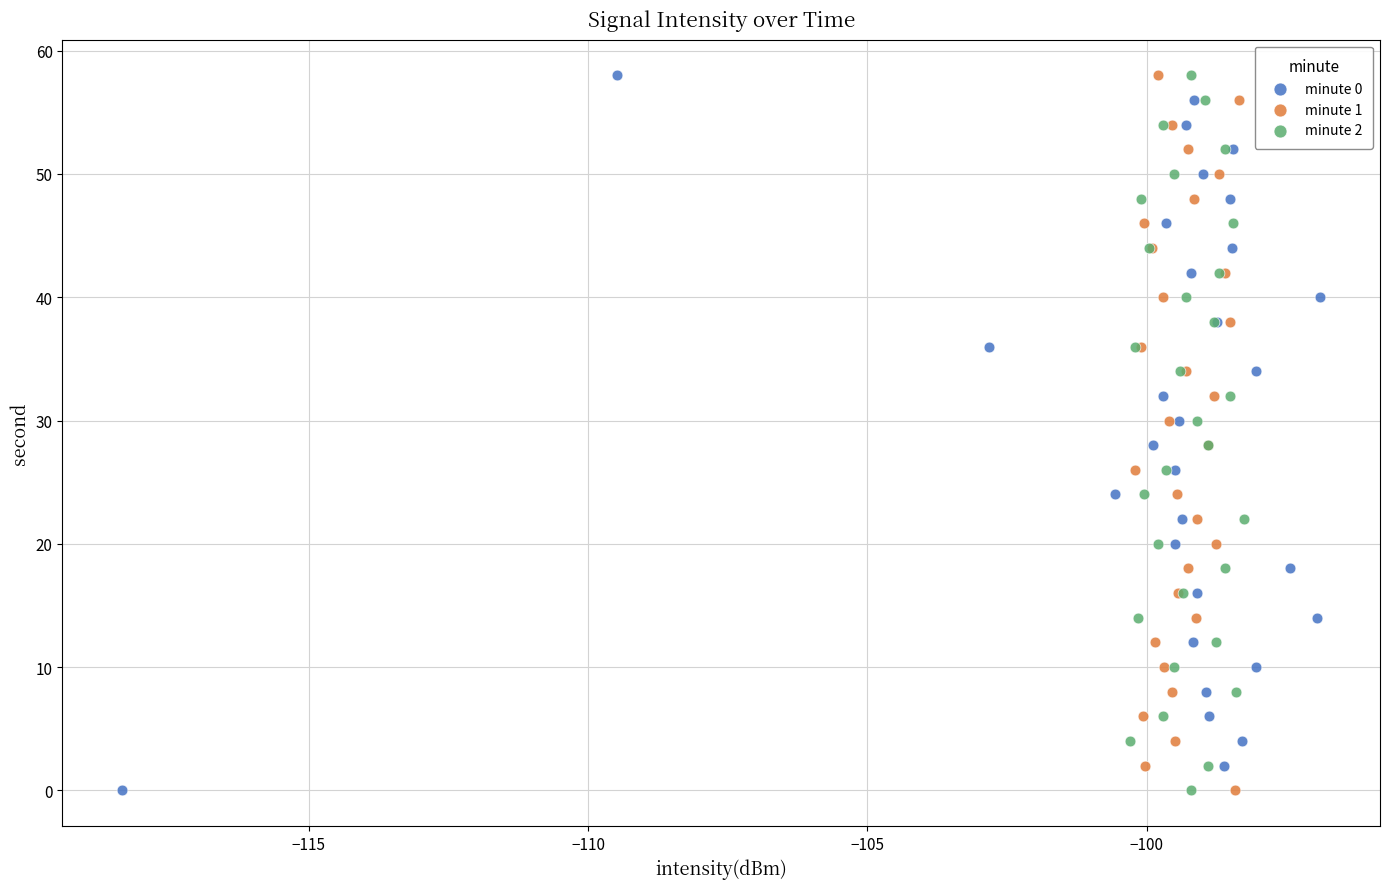

What are all the series names shown in the legend?

minute 0, minute 1, minute 2